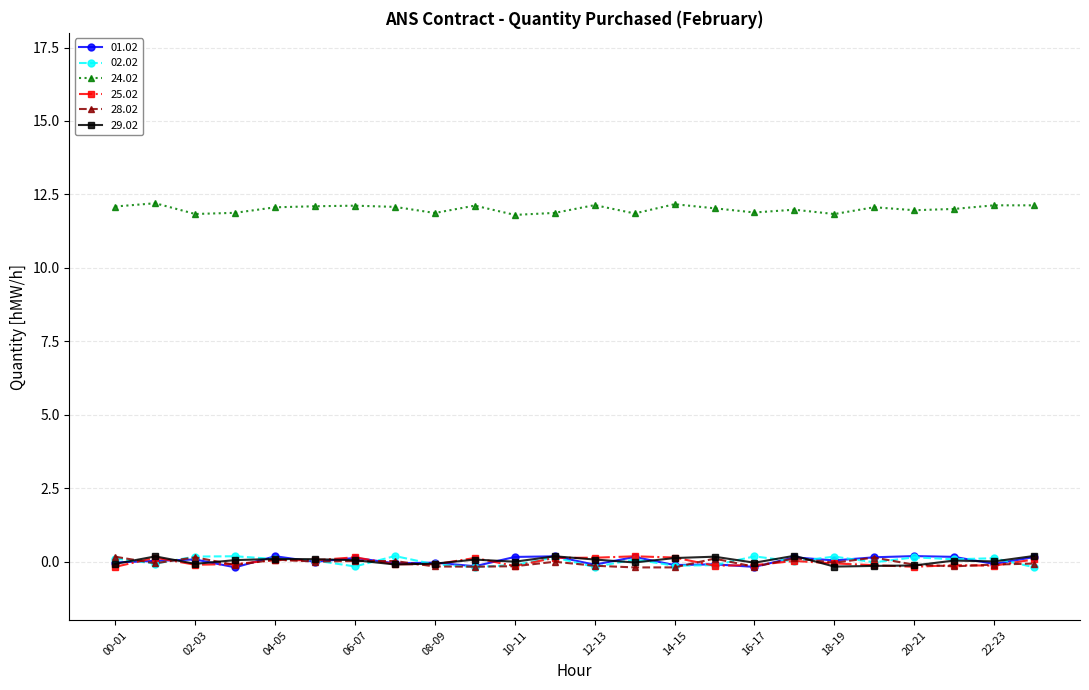

Reading left to right, transcribe all the data shown in this chart.

01.02: 00-01=0	01-02=0	02-03=0	03-04=0	04-05=0	05-06=0	06-07=0	07-08=0	08-09=0	09-10=0	10-11=0	11-12=0	12-13=0	13-14=0	14-15=0	15-16=0	16-17=0	17-18=0	18-19=0	19-20=0	20-21=0	21-22=0	22-23=0	23-24=0
02.02: 00-01=0	01-02=0	02-03=0	03-04=0	04-05=0	05-06=0	06-07=0	07-08=0	08-09=0	09-10=0	10-11=0	11-12=0	12-13=0	13-14=0	14-15=0	15-16=0	16-17=0	17-18=0	18-19=0	19-20=0	20-21=0	21-22=0	22-23=0	23-24=0
24.02: 00-01=12	01-02=12	02-03=12	03-04=12	04-05=12	05-06=12	06-07=12	07-08=12	08-09=12	09-10=12	10-11=12	11-12=12	12-13=12	13-14=12	14-15=12	15-16=12	16-17=12	17-18=12	18-19=12	19-20=12	20-21=12	21-22=12	22-23=12	23-24=12
25.02: 00-01=0	01-02=0	02-03=0	03-04=0	04-05=0	05-06=0	06-07=0	07-08=0	08-09=0	09-10=0	10-11=0	11-12=0	12-13=0	13-14=0	14-15=0	15-16=0	16-17=0	17-18=0	18-19=0	19-20=0	20-21=0	21-22=0	22-23=0	23-24=0
28.02: 00-01=0	01-02=0	02-03=0	03-04=0	04-05=0	05-06=0	06-07=0	07-08=0	08-09=0	09-10=0	10-11=0	11-12=0	12-13=0	13-14=0	14-15=0	15-16=0	16-17=0	17-18=0	18-19=0	19-20=0	20-21=0	21-22=0	22-23=0	23-24=0
29.02: 00-01=0	01-02=0	02-03=0	03-04=0	04-05=0	05-06=0	06-07=0	07-08=0	08-09=0	09-10=0	10-11=0	11-12=0	12-13=0	13-14=0	14-15=0	15-16=0	16-17=0	17-18=0	18-19=0	19-20=0	20-21=0	21-22=0	22-23=0	23-24=0